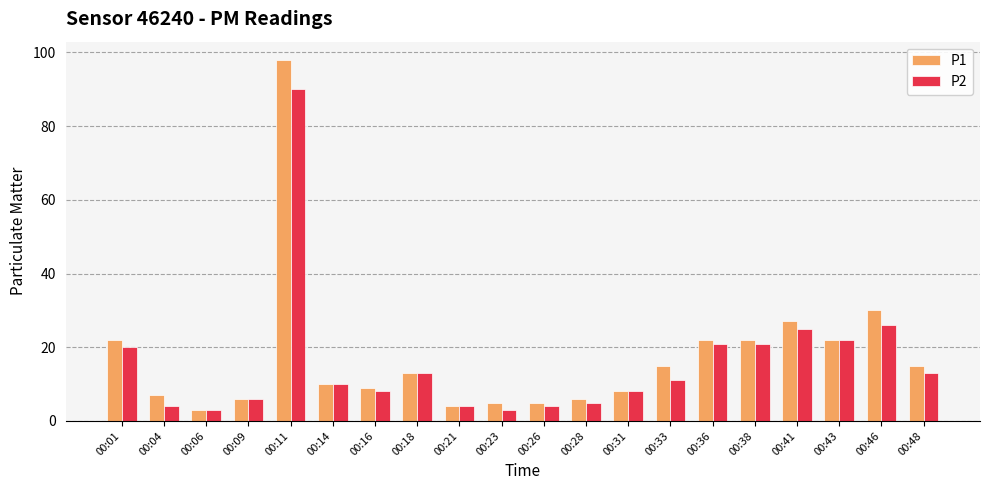

At how many categories does at least one series exceed 58?

1